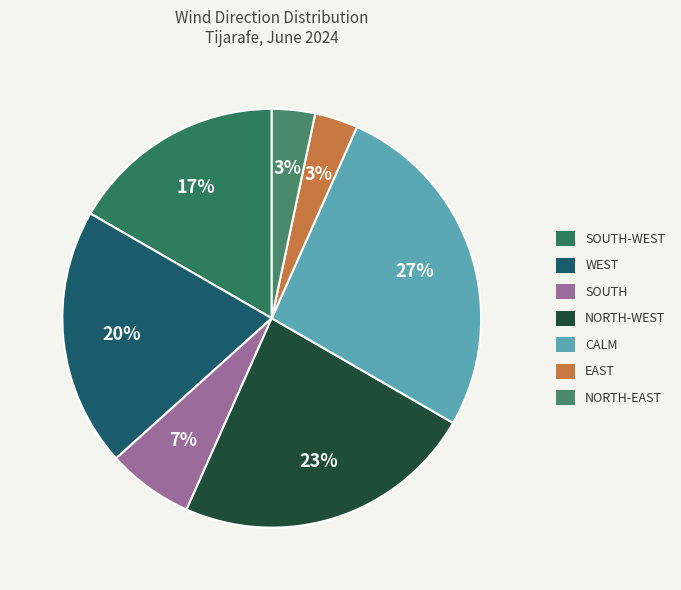

What is the smallest slice in the pie chart?

East